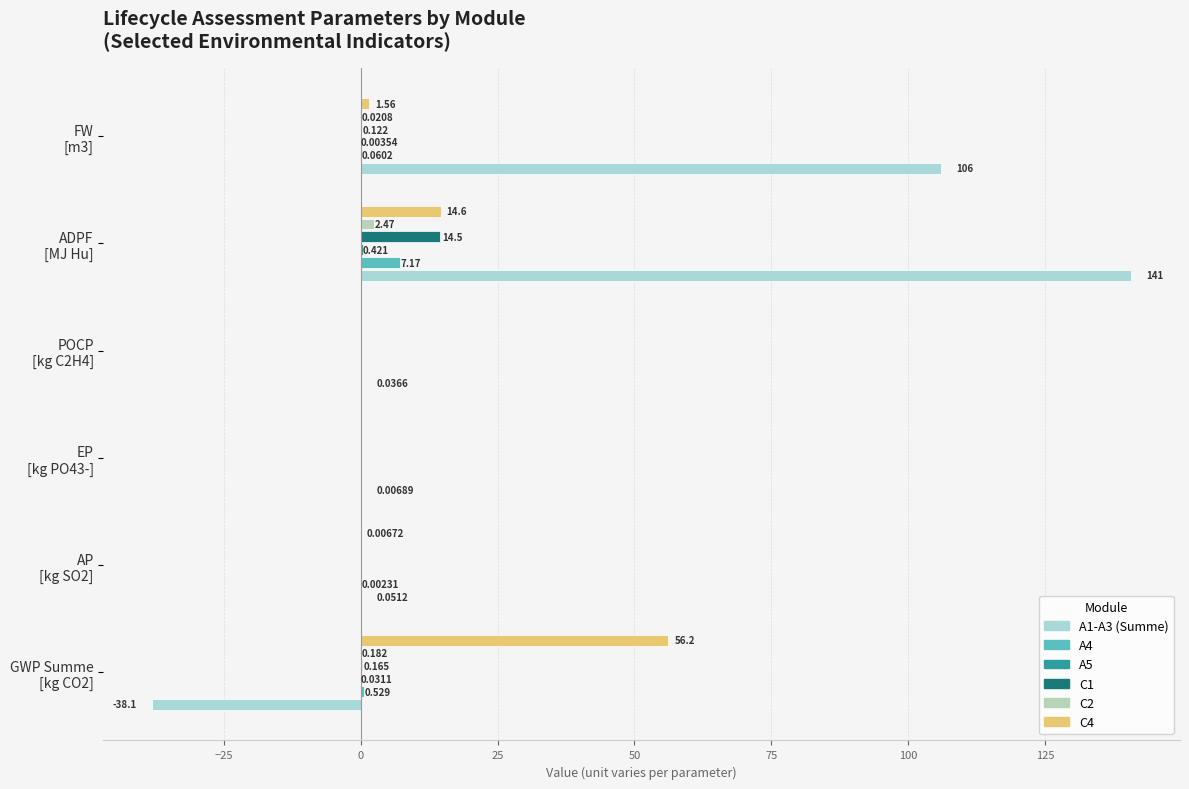

Rank the series by their maximum value, from lowest to highest.

A5, C2, A4, C1, C4, A1-A3 (Summe)